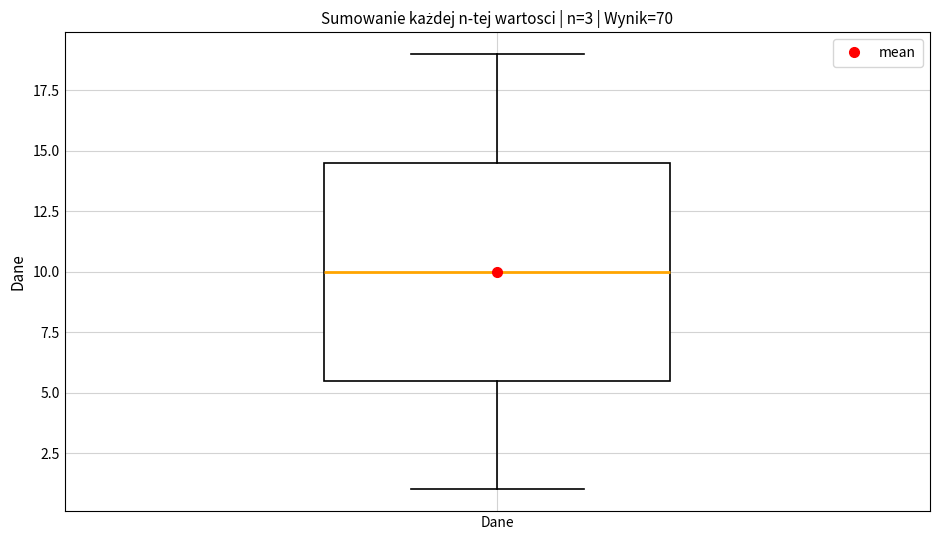

Transcribe this box plot: give where the median line is, the range the box spans, and where the two whiskers end, as read against the y-axis. The values are not printed on the chart, so give them approximately, as read against the axis.

median 10.0, box 5.5 to 14.5, whiskers 1.0 to 19.0